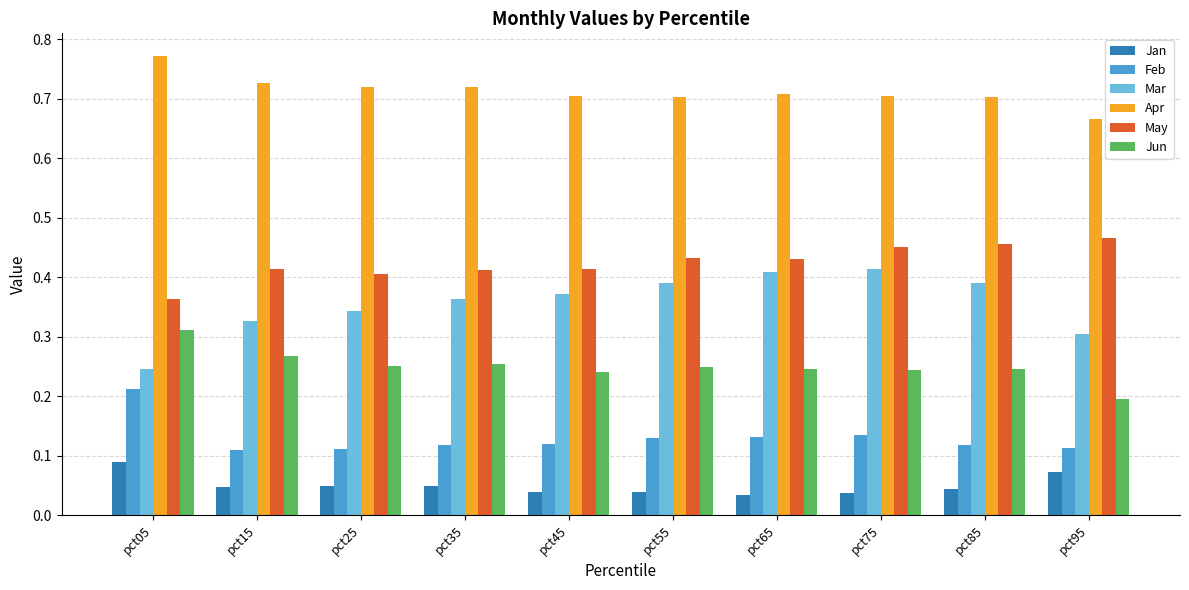

At which label is Mar closest to 0?

pct05